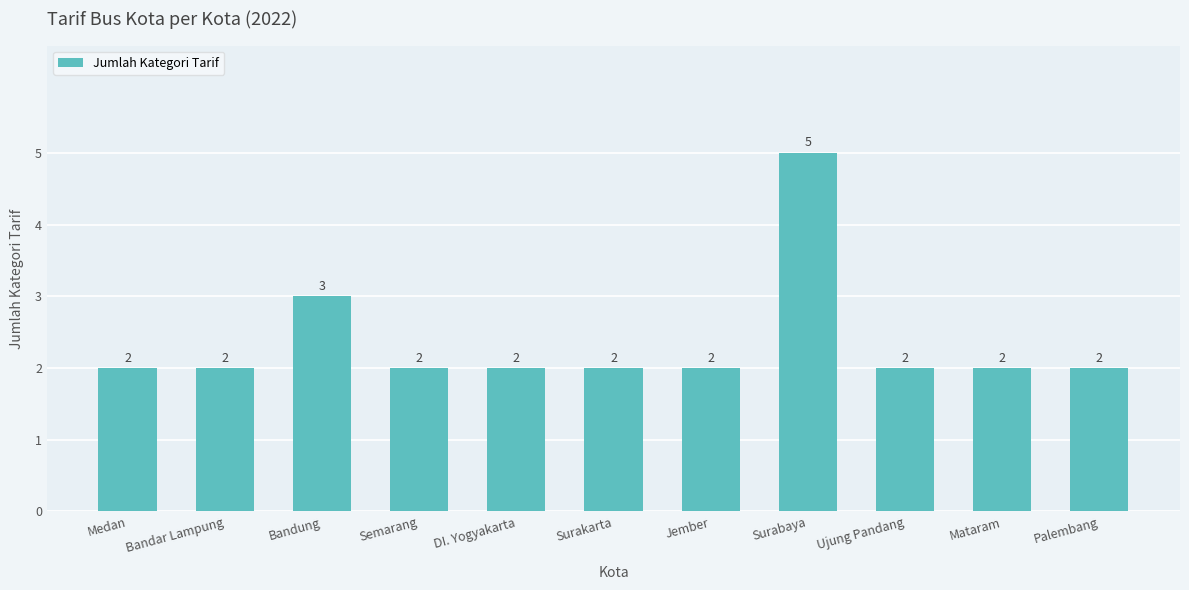

How many data points does each series have?

11